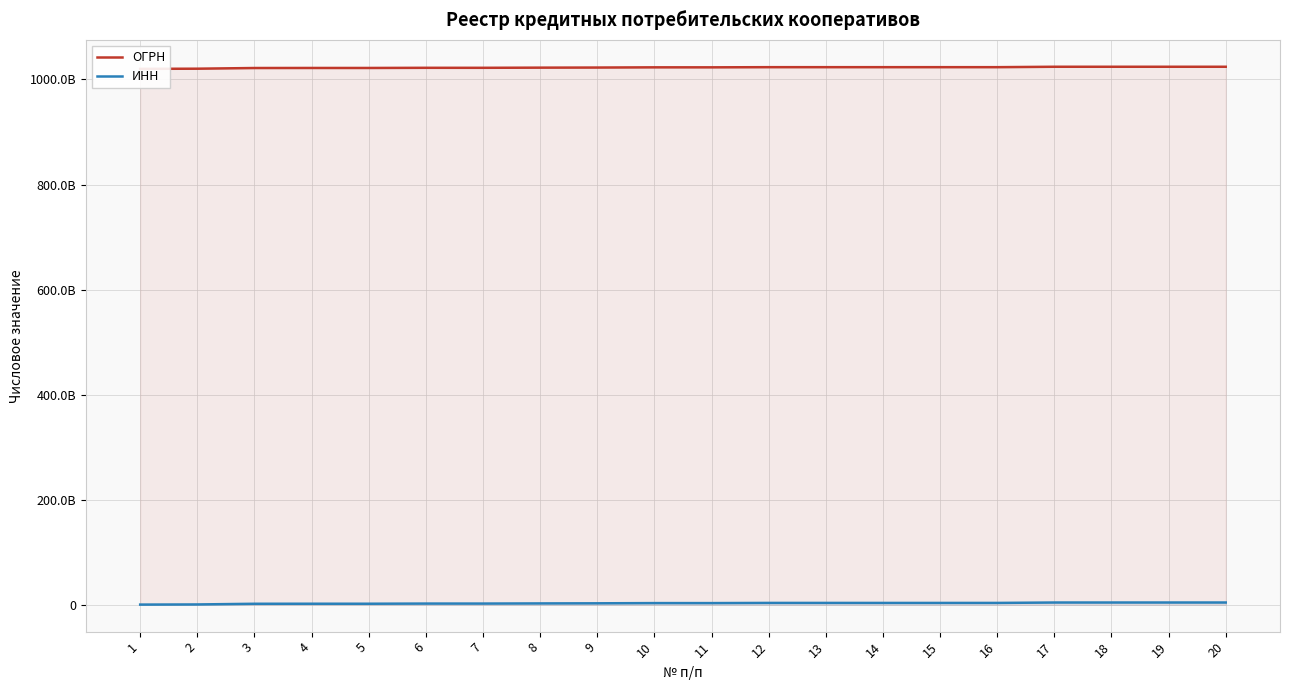

True or false: ИНН and ОГРН cross at least once.

False